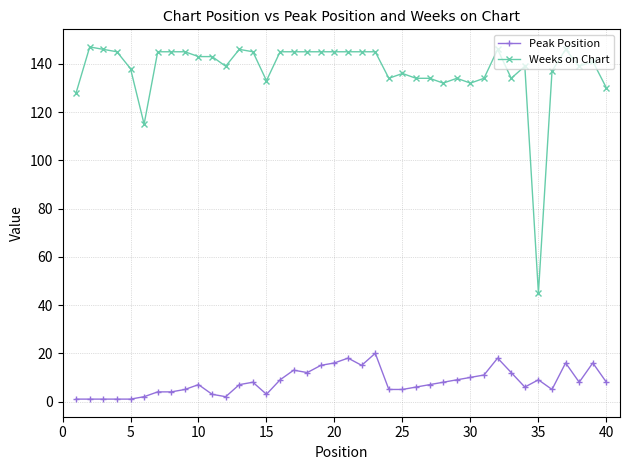

Is this an area chart (filled region under the line)?

No